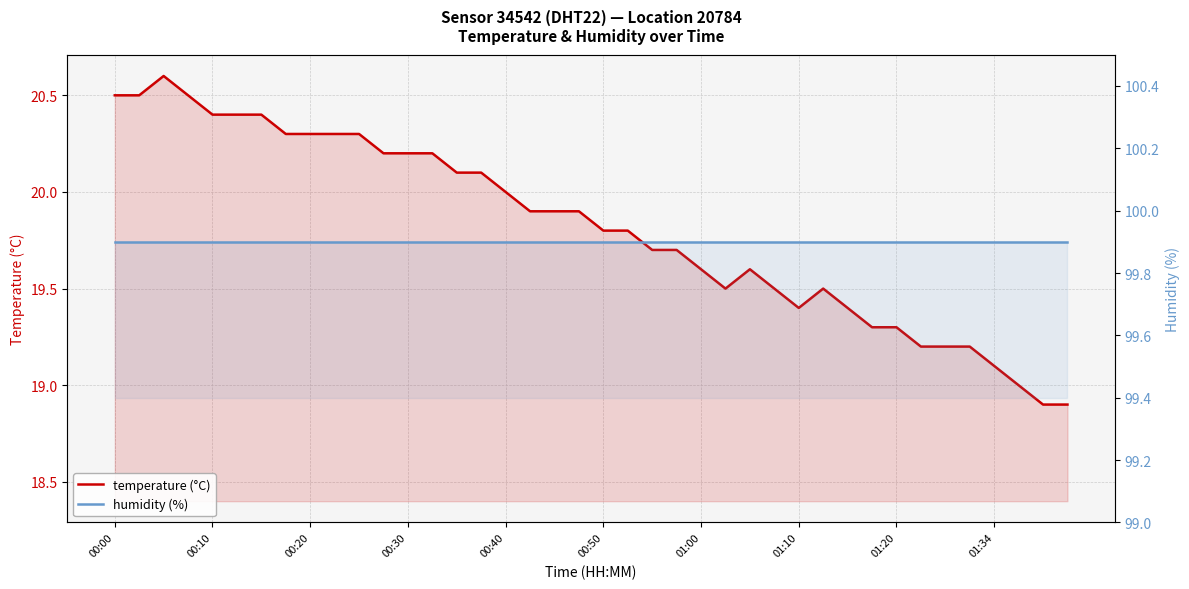

True or false: humidity (%) and temperature (°C) cross at least once.

False